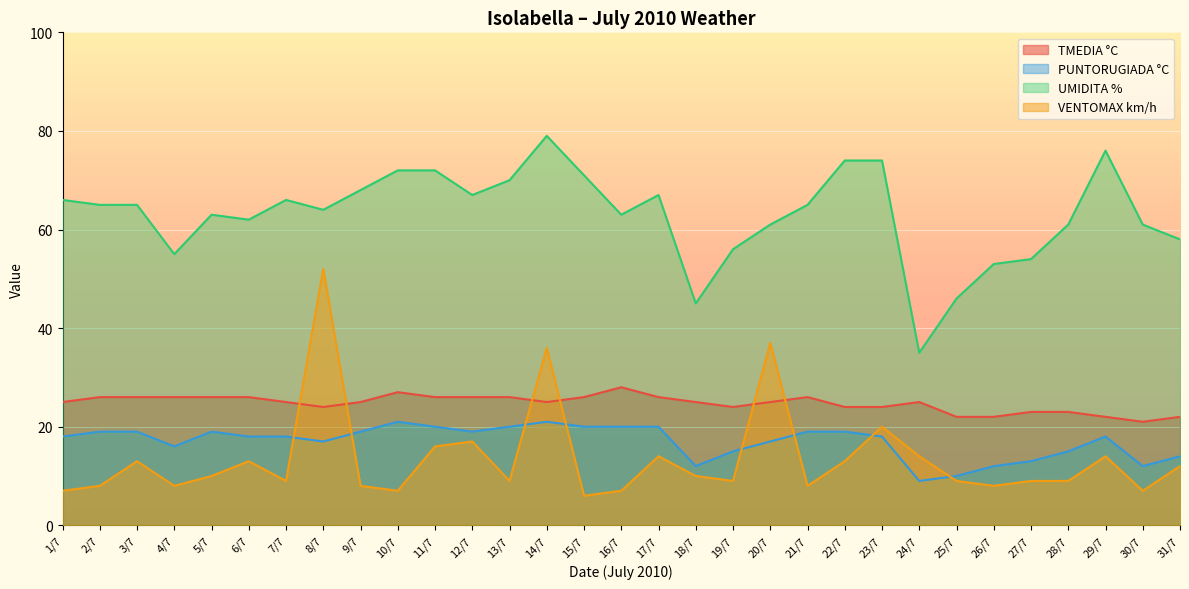

Which series changed the most between 6/7 and 28/7?

VENTOMAX km/h